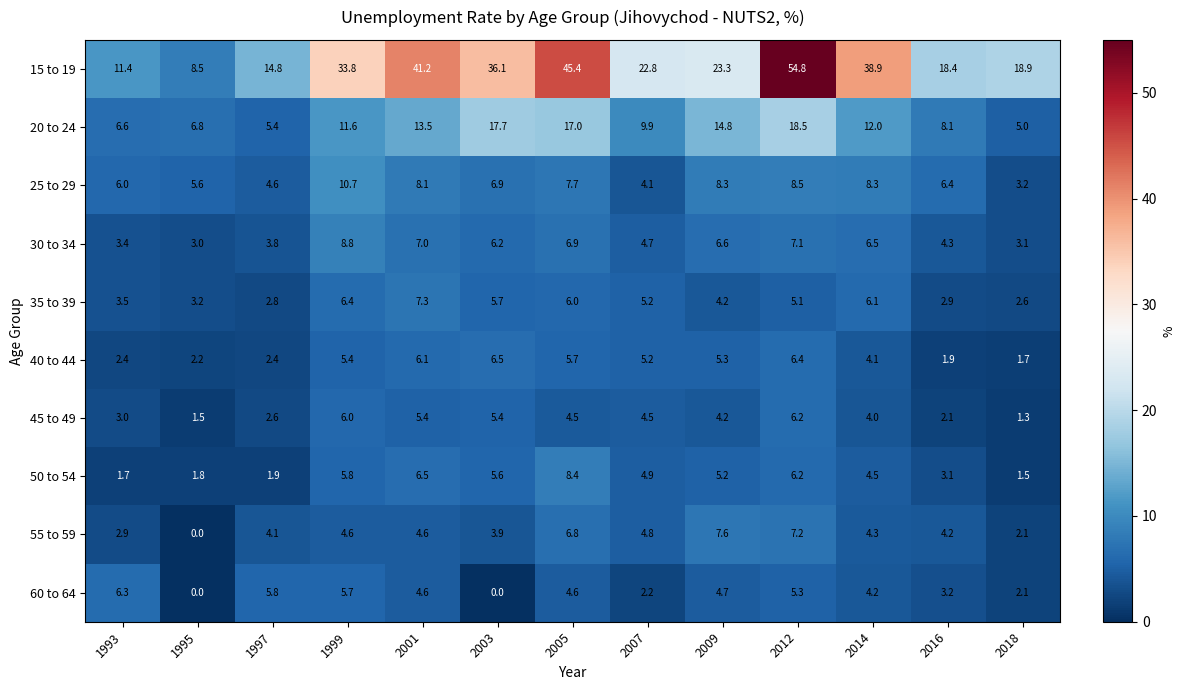

What is the minimum value for 35 to 39?

2.6